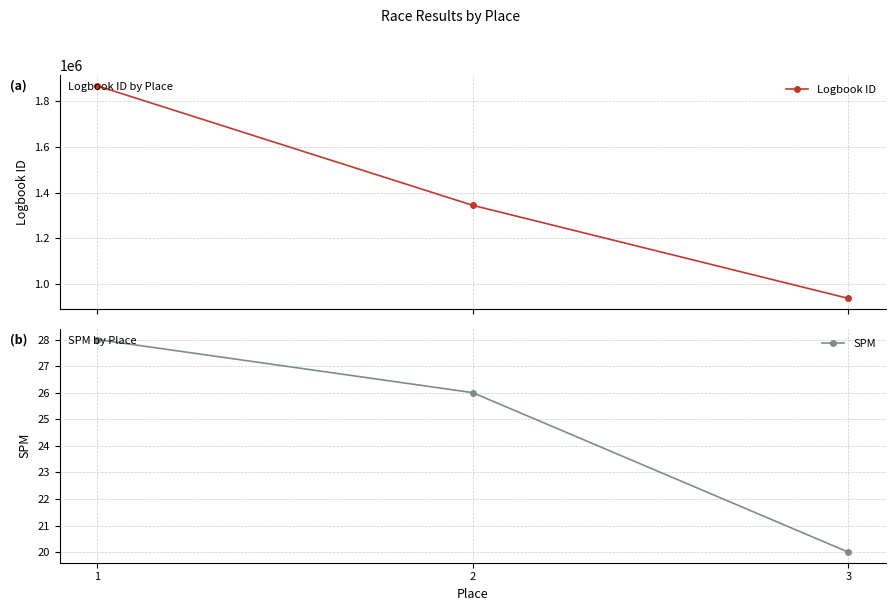

Is it true that Logbook ID equals 355161 at 3?

False